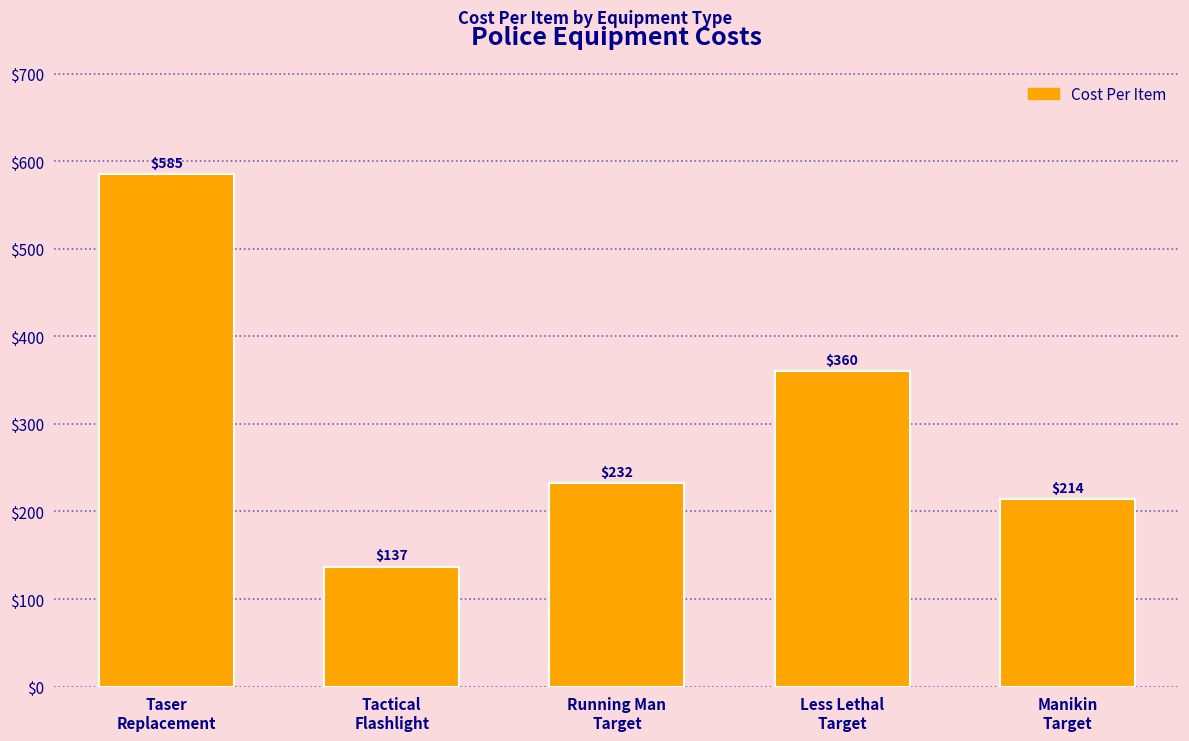

What is the value of the 4th bar from the left?

360